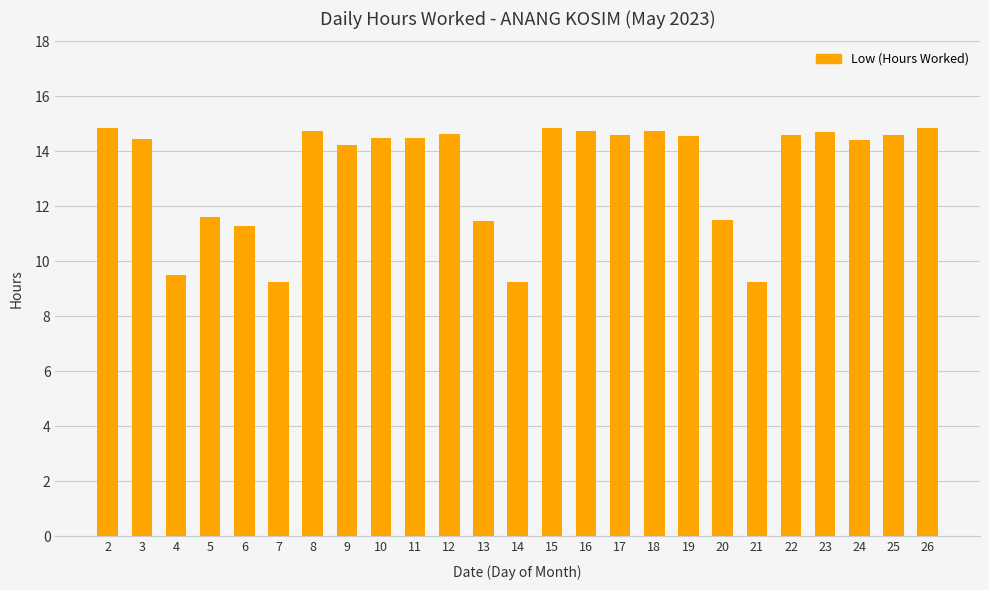

True or false: the data shows 21.1 at 11.

False